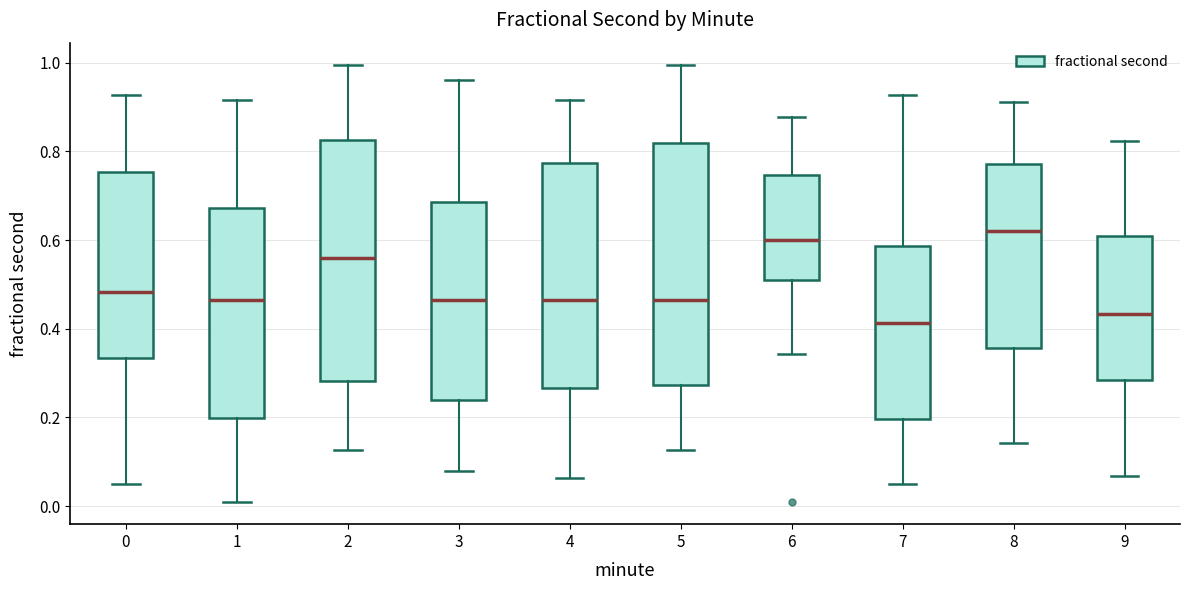

Reading left to right, transcribe this box plot: for each box, give where its median line is, the range the box spans, and where its two whiskers end, as read against the y-axis. The values are not printed on the chart, so give them approximately, as read against the axis.

0: median 0.48, box 0.34 to 0.76, whiskers 0.04 to 0.92
1: median 0.46, box 0.20 to 0.68, whiskers 0.00 to 0.92
2: median 0.56, box 0.28 to 0.82, whiskers 0.12 to 1.00
3: median 0.46, box 0.24 to 0.68, whiskers 0.08 to 0.96
4: median 0.46, box 0.26 to 0.78, whiskers 0.06 to 0.92
5: median 0.46, box 0.28 to 0.82, whiskers 0.12 to 1.00
6: median 0.60, box 0.52 to 0.74, whiskers 0.34 to 0.88
7: median 0.42, box 0.20 to 0.58, whiskers 0.04 to 0.92
8: median 0.62, box 0.36 to 0.78, whiskers 0.14 to 0.92
9: median 0.44, box 0.28 to 0.60, whiskers 0.06 to 0.82